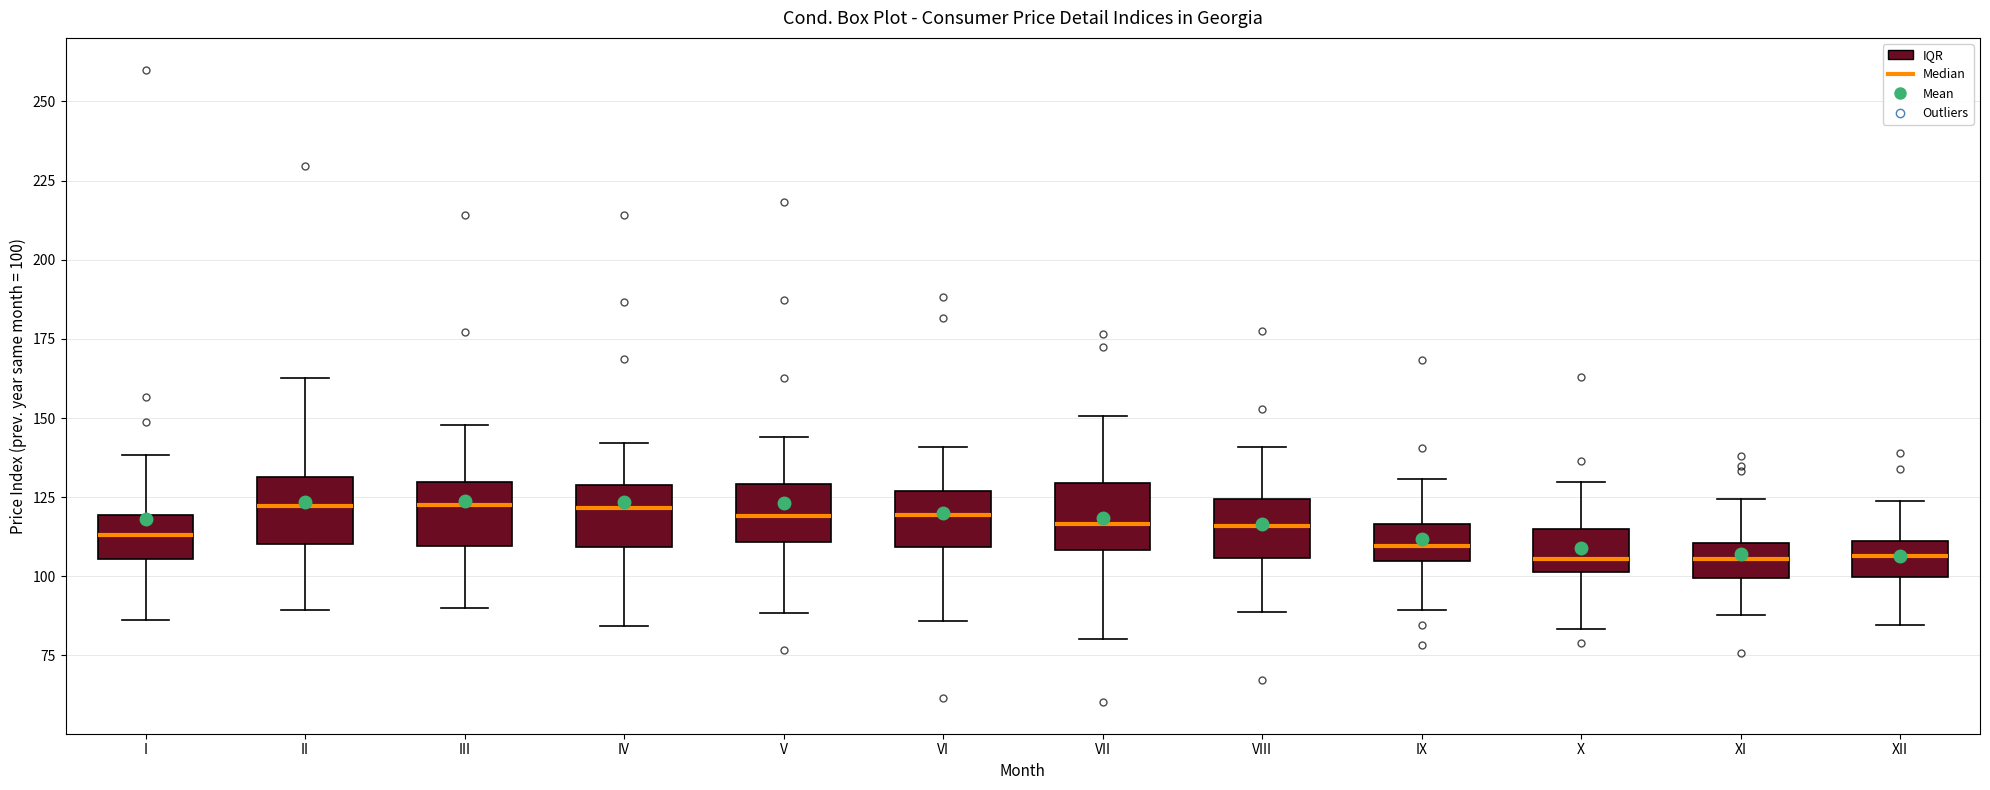

Reading left to right, read every box against the y-axis: the position of its median line, the range the box covers, and the ends of its whiskers. The values are not printed on the chart, so give them approximately, as read against the axis.

I: median 115, box 105 to 120, whiskers 85 to 140
II: median 120, box 110 to 130, whiskers 90 to 165
III: median 125, box 110 to 130, whiskers 90 to 150
IV: median 120, box 110 to 130, whiskers 85 to 140
V: median 120, box 110 to 130, whiskers 90 to 145
VI: median 120, box 110 to 125, whiskers 85 to 140
VII: median 115, box 110 to 130, whiskers 80 to 150
VIII: median 115, box 105 to 125, whiskers 90 to 140
IX: median 110, box 105 to 115, whiskers 90 to 130
X: median 105, box 100 to 115, whiskers 85 to 130
XI: median 105, box 100 to 110, whiskers 90 to 125
XII: median 105, box 100 to 110, whiskers 85 to 125